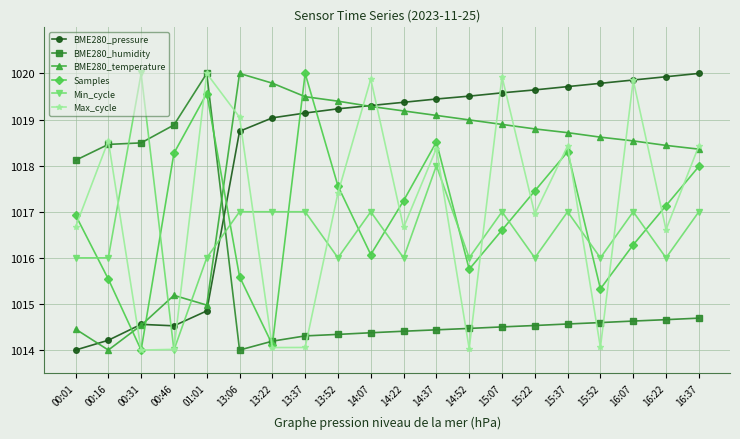

Is this an area chart (filled region under the line)?

No